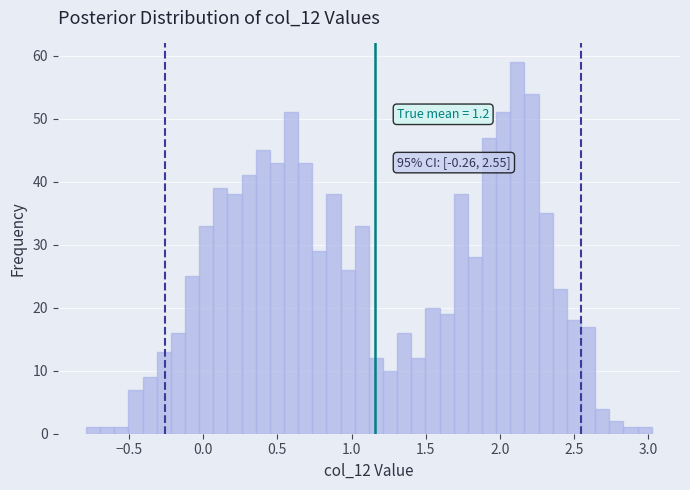

Read against the x-axis, roughly where is the centre of the tallest bar?

2.10